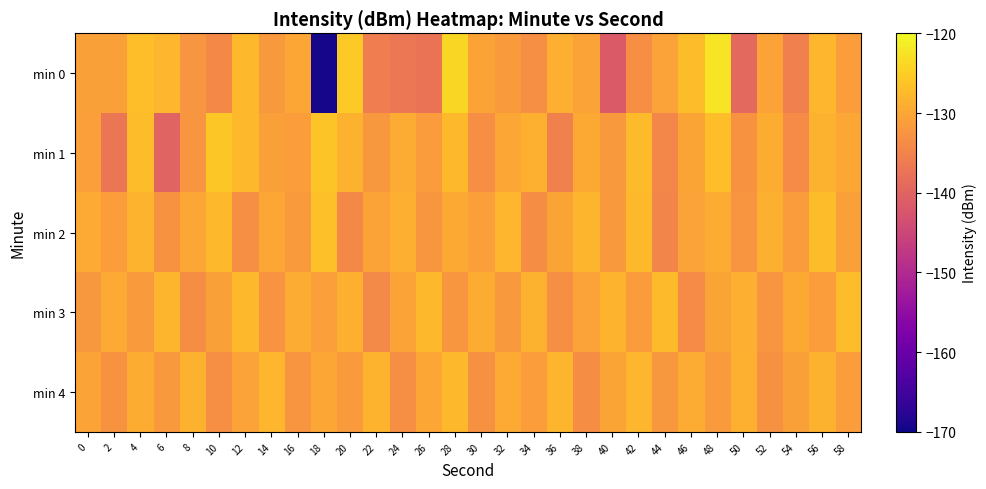

What is the greatest value displayed?

-122.5